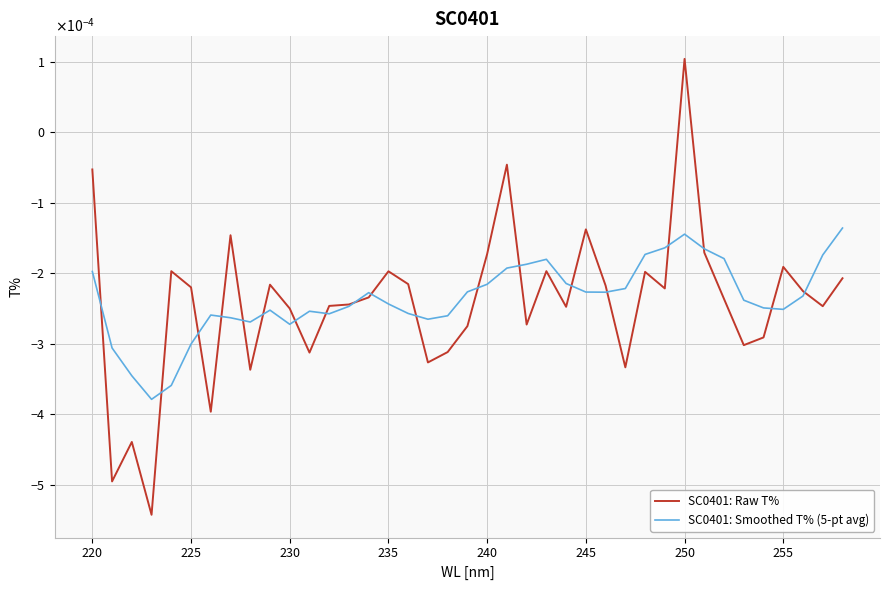

At how many categories does at least one series exceed 0?

1